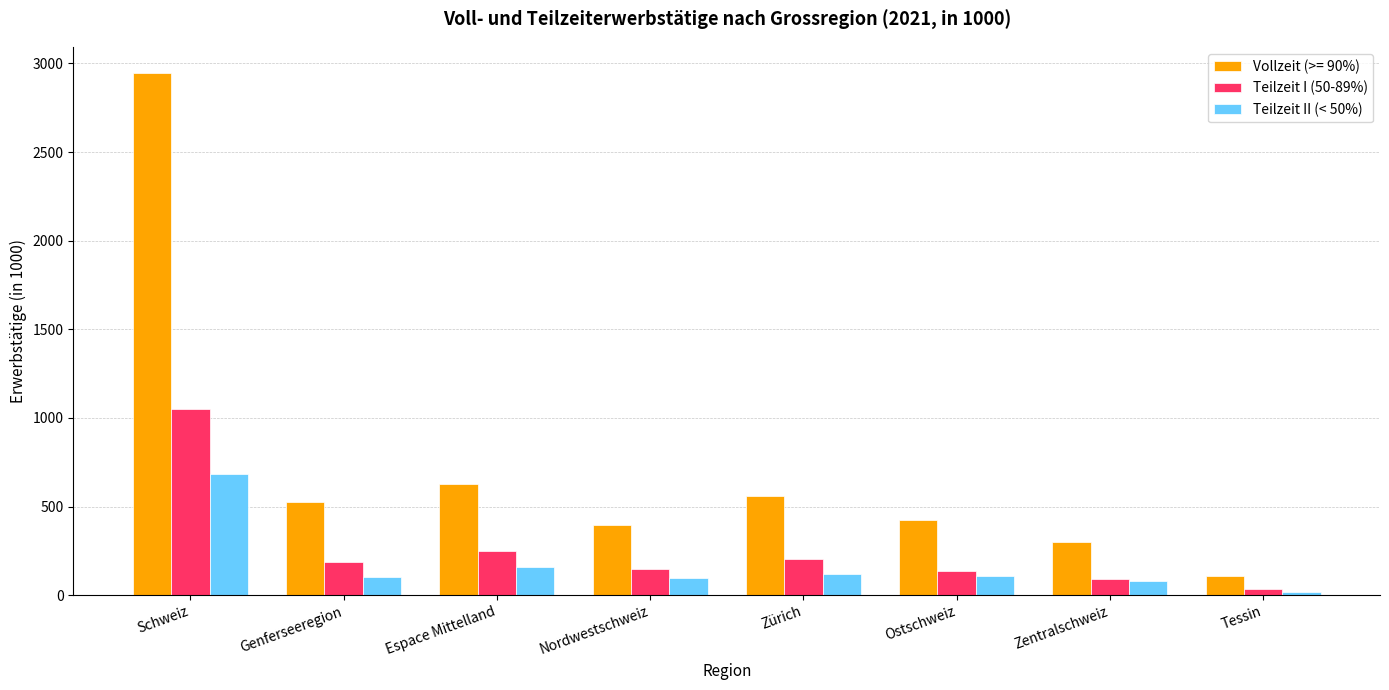

Which label corresponds to the largest value in the chart?

Schweiz